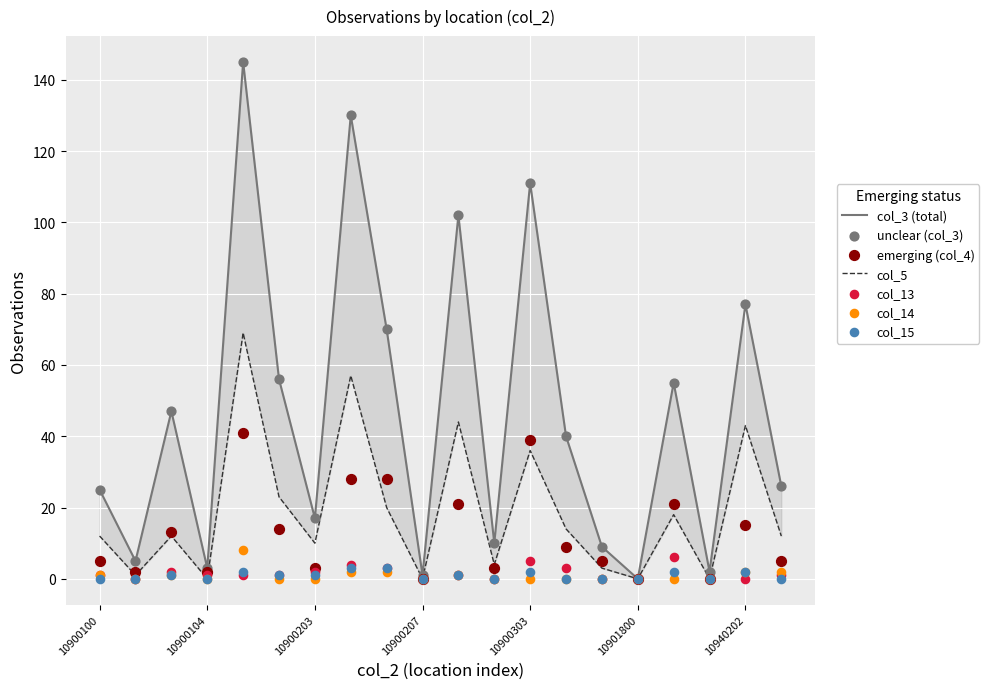

Which series reaches the minimum Y coordinate?

col_3